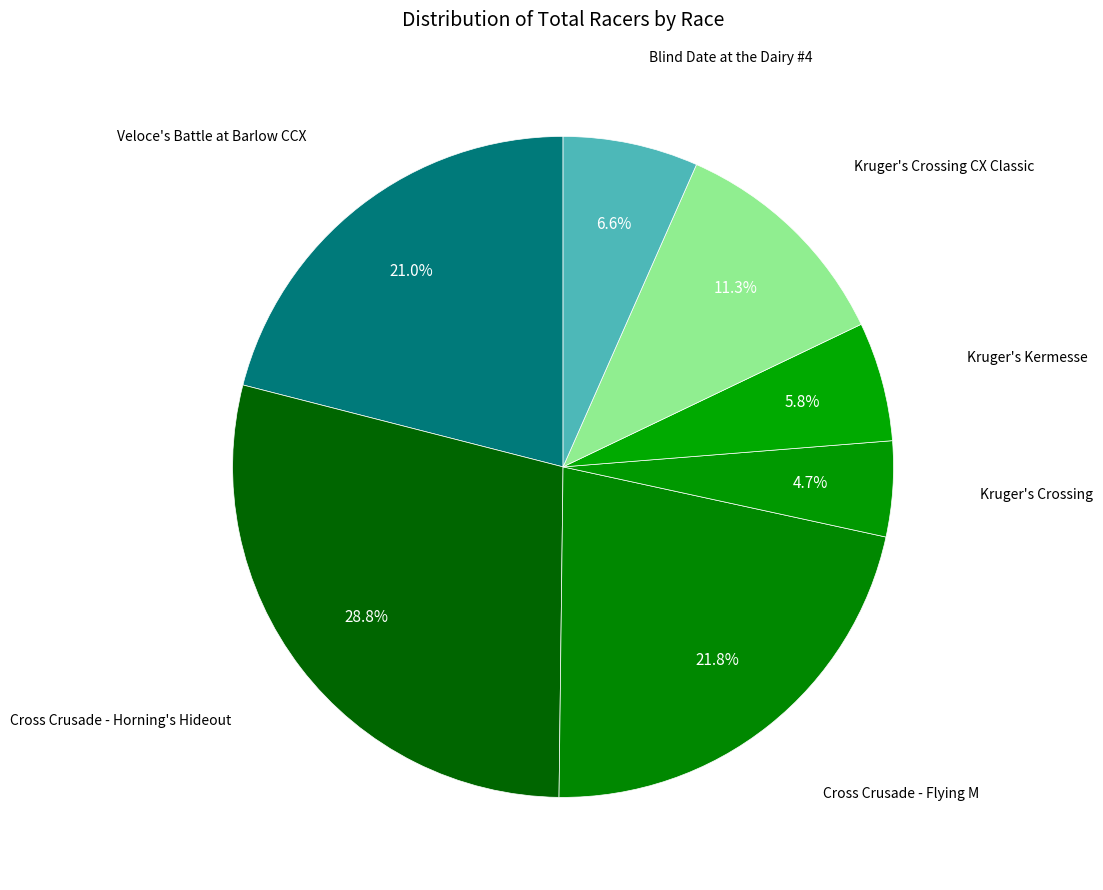

To the nearest percent, what is the average slice percentage?

14%